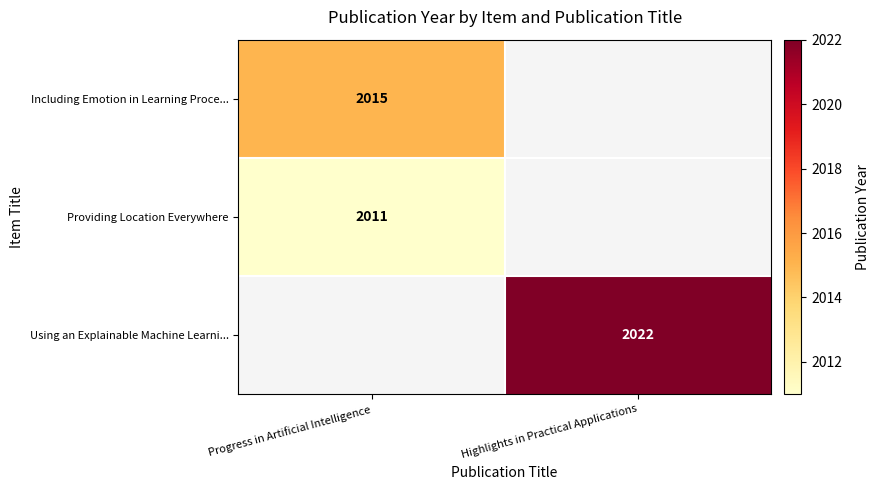

True or false: Providing Location Everywhere has a value of 1153 at Progress in Artificial Intelligence.

False